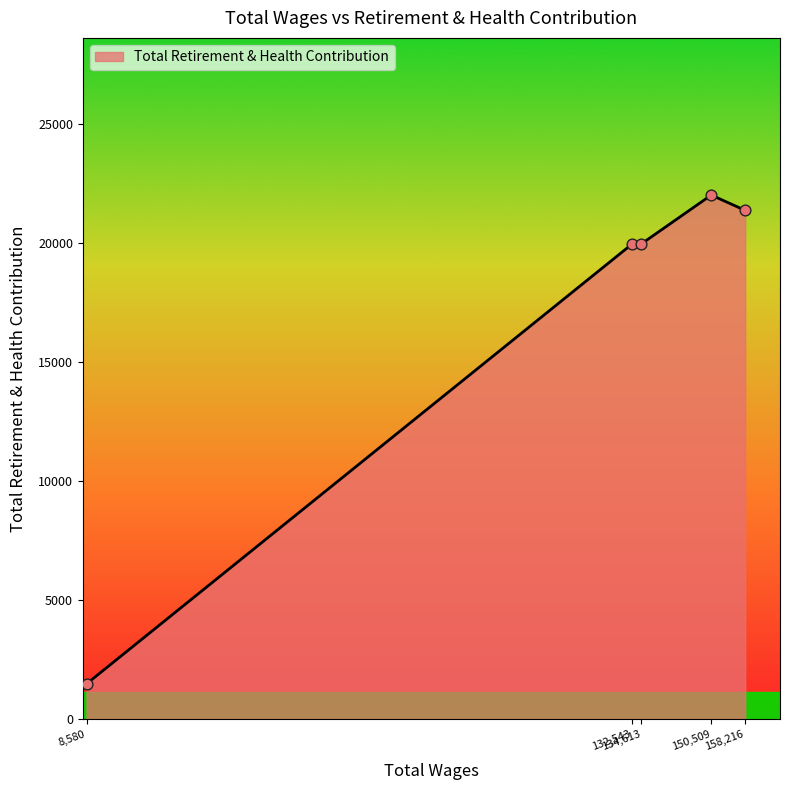

What is the smallest value displayed?

1479